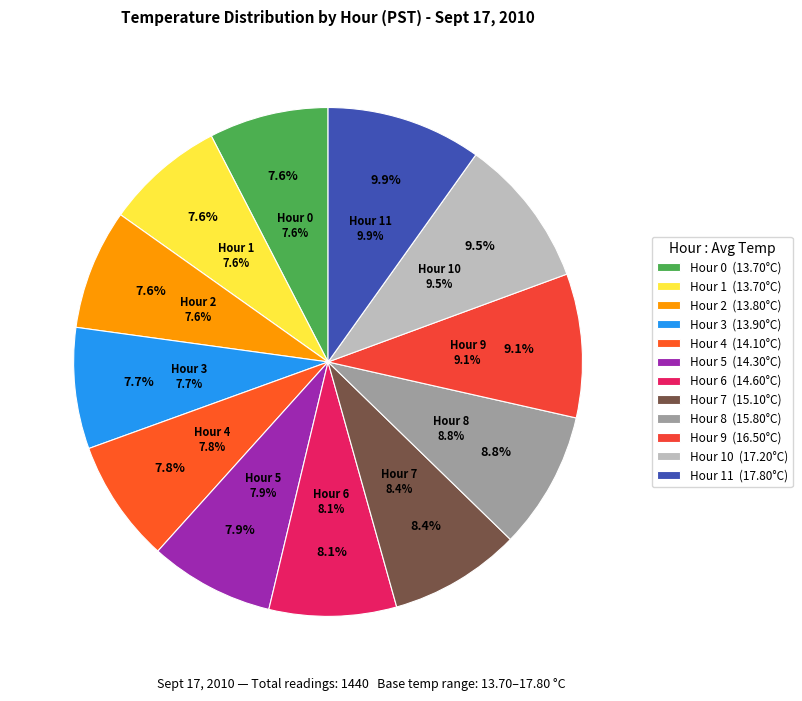

Rank the categories by value from highest to lowest.

Hour 11, Hour 10, Hour 9, Hour 8, Hour 7, Hour 6, Hour 5, Hour 4, Hour 3, Hour 2, Hour 0, Hour 1